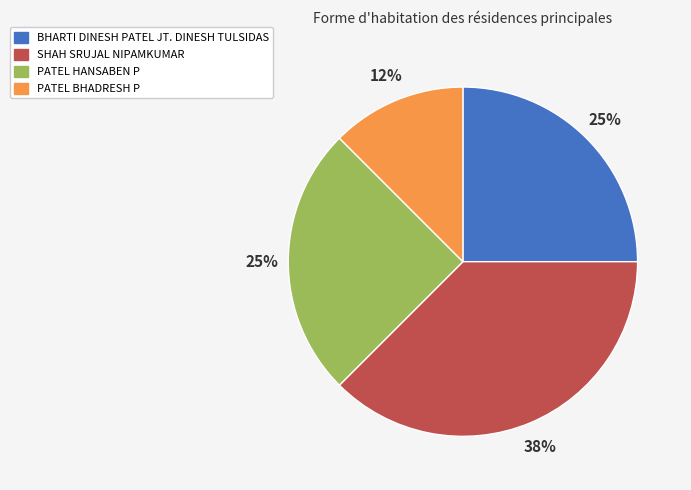

Between PATEL HANSABEN P and SHAH SRUJAL NIPAMKUMAR, which is larger?

SHAH SRUJAL NIPAMKUMAR